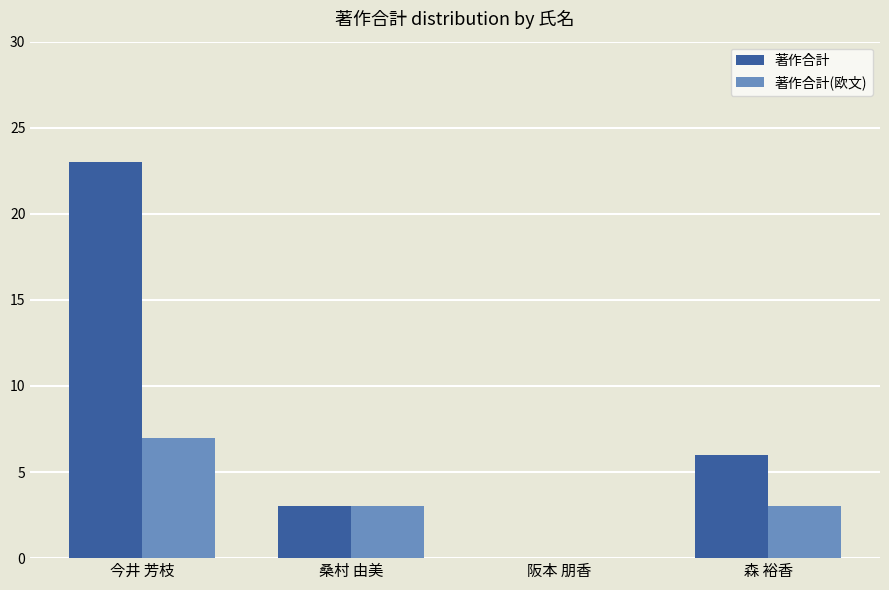

How many 著作合計 values are between 3 and 23?

3